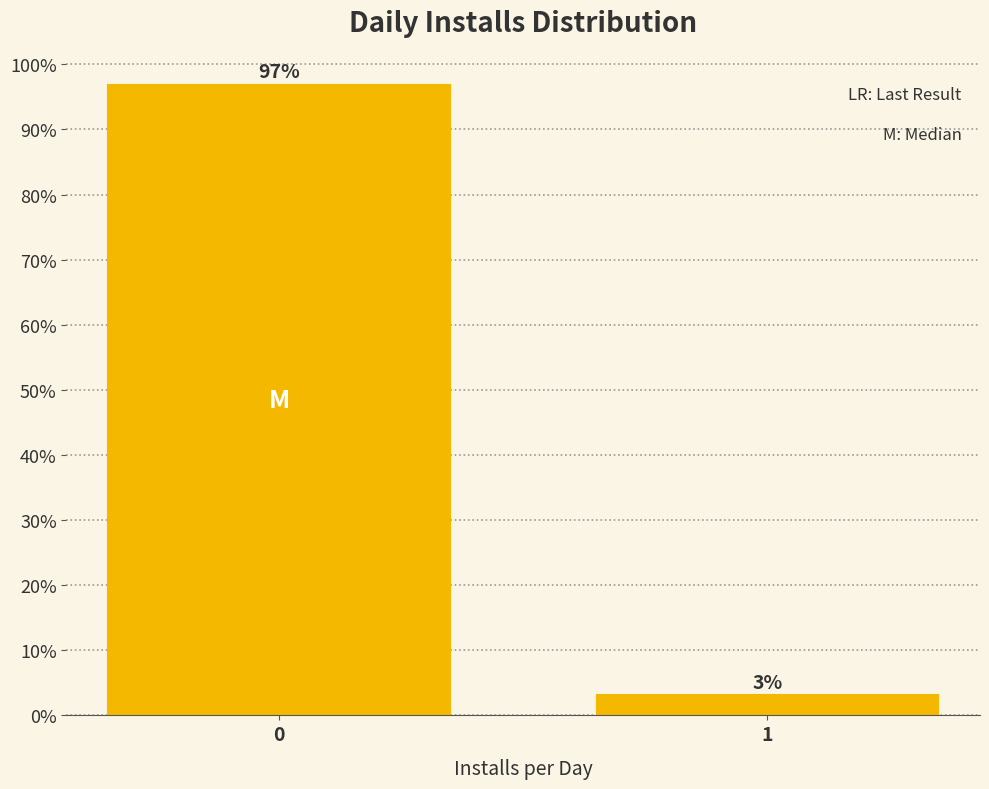

What is the maximum value shown in the chart?

96.9